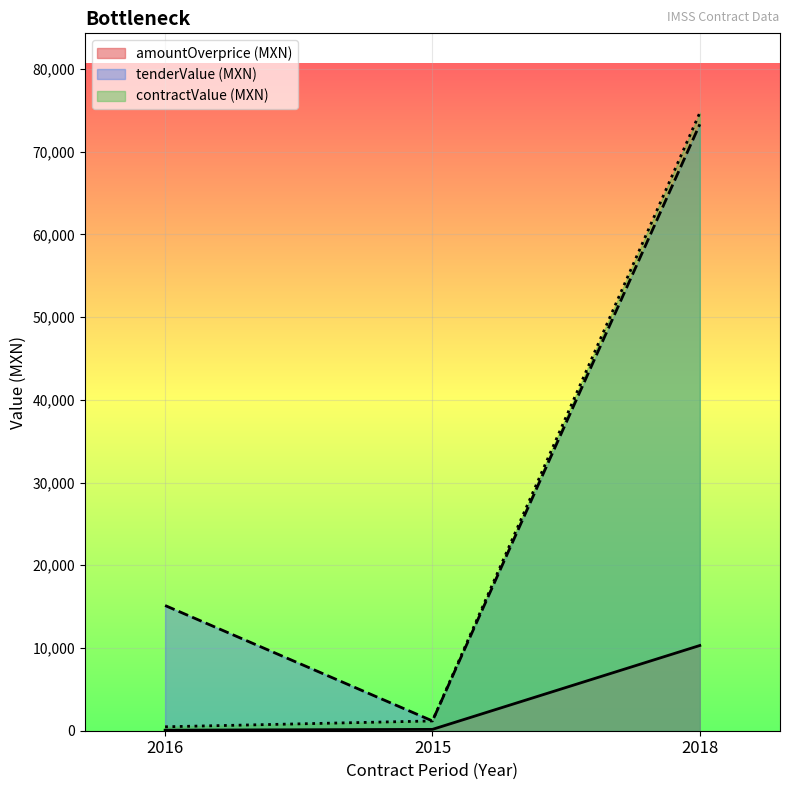

How many values in the tenderValue series exceed 15138?

1